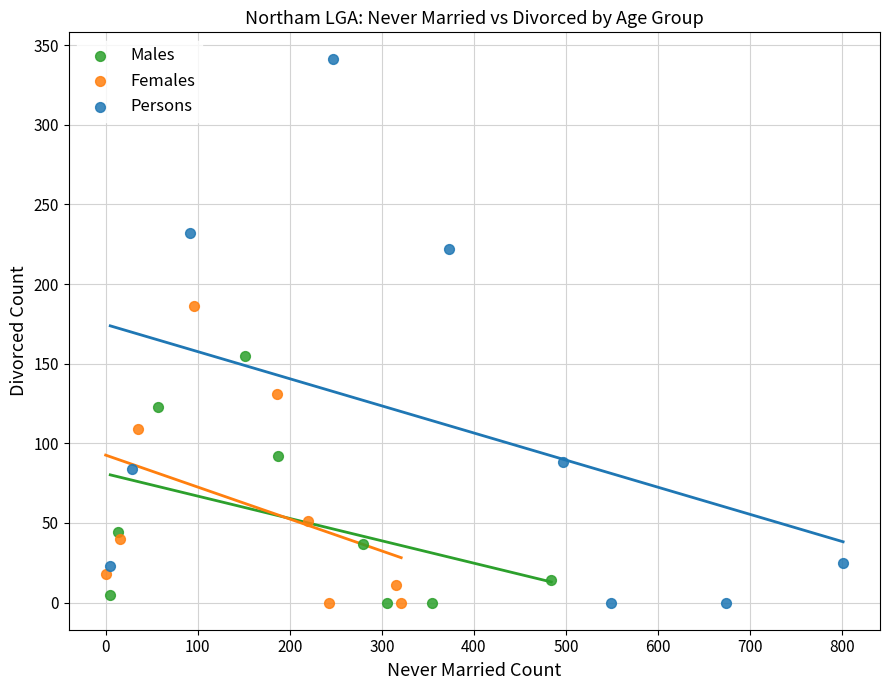

Which series has the widest spread of Y values?

Persons